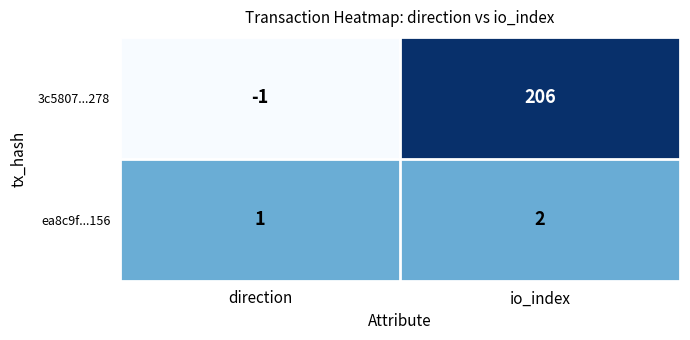

Which label corresponds to the smallest value in the chart?

direction